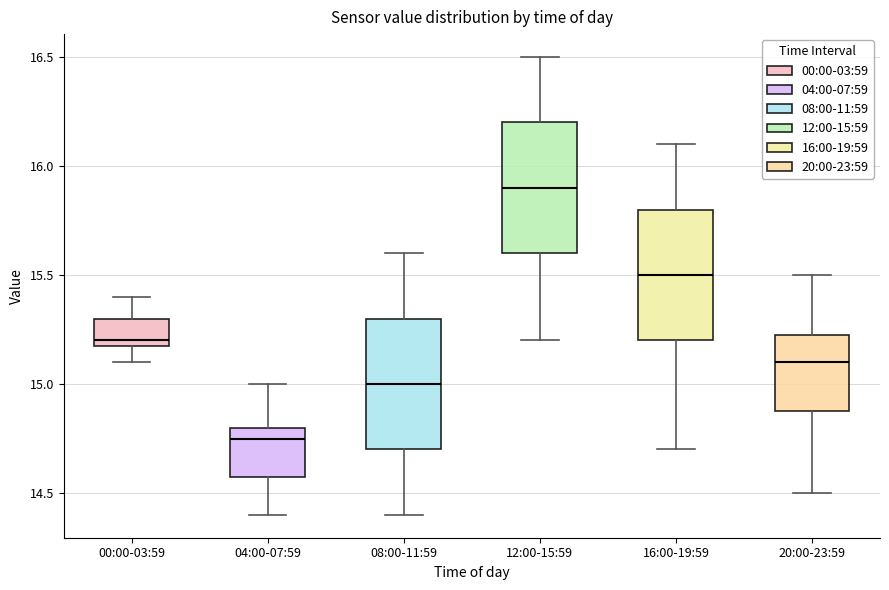

Where is the lower edge of the box for 12:00-15:59 on the y-axis? The values are not printed on the chart, so give them approximately, as read against the axis.

15.60